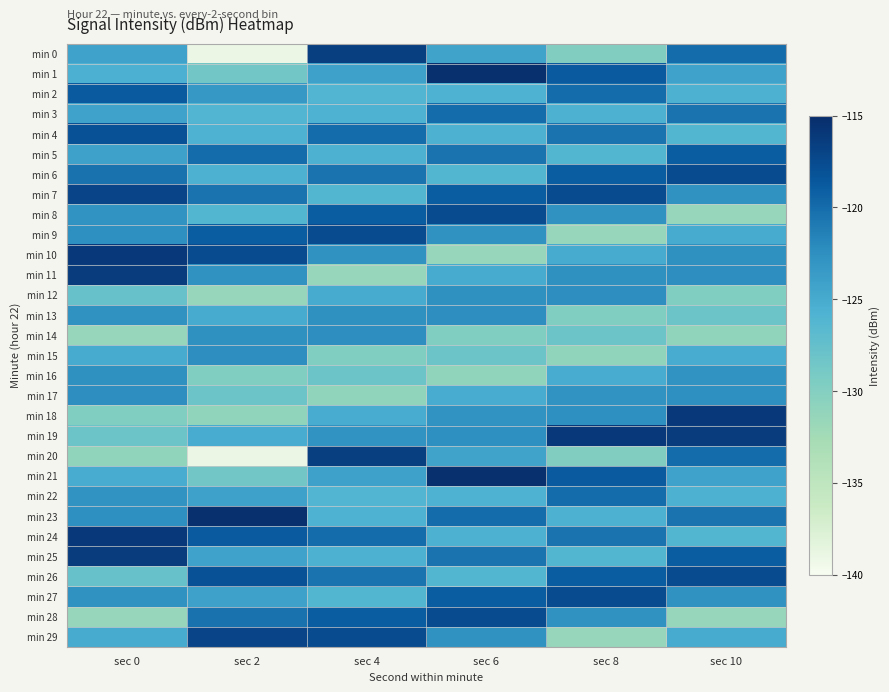

Which series has the largest total across all categories?

min 7